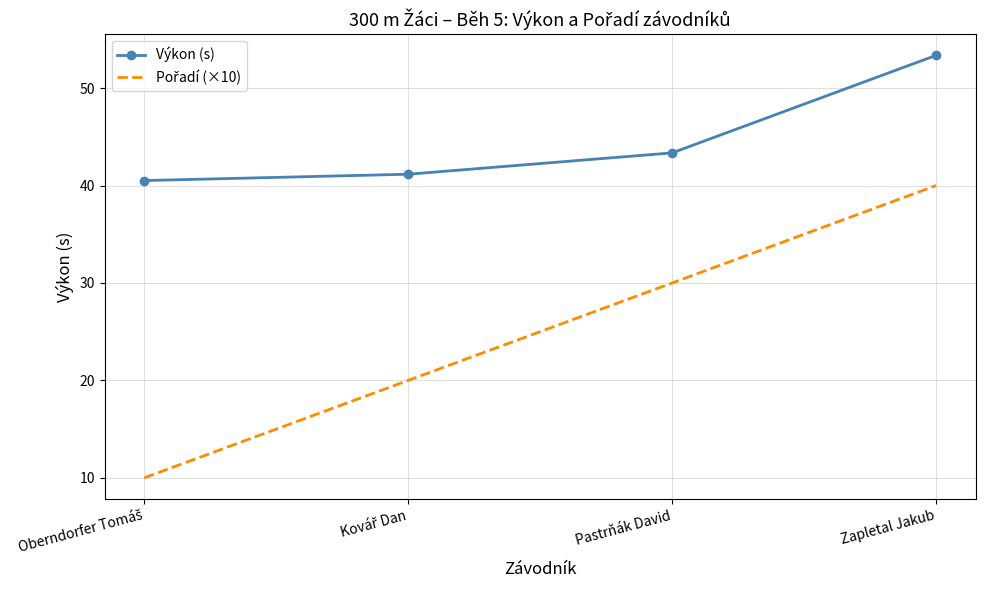

True or false: Výkon (s) has more than 2 points higher than both neighbors.

False